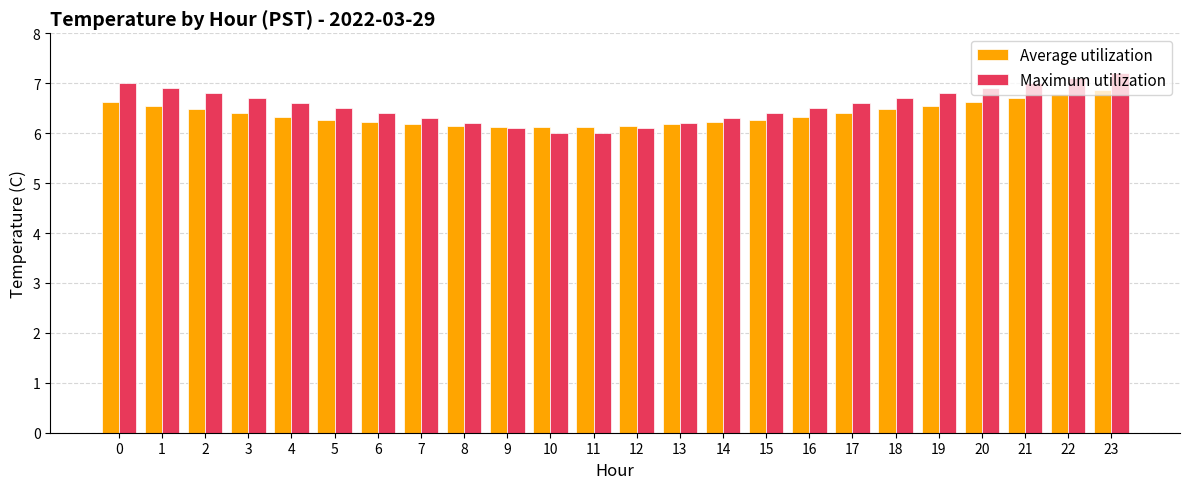

Which series changed the most between 3 and 4?

Maximum utilization